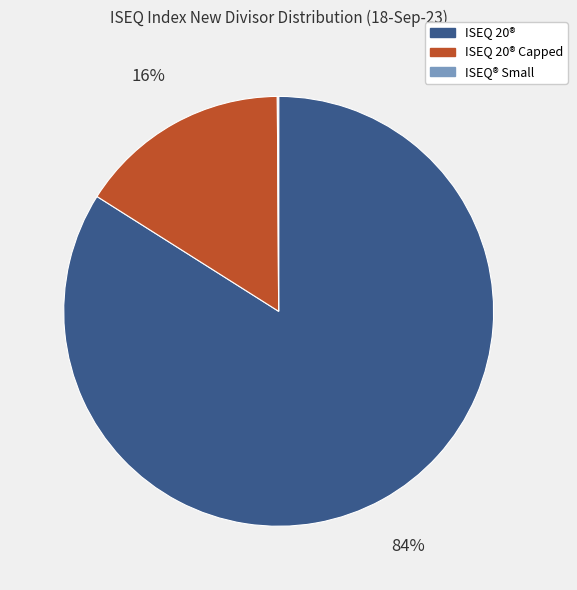

Is there any slice that represents more than half of the pie?

Yes